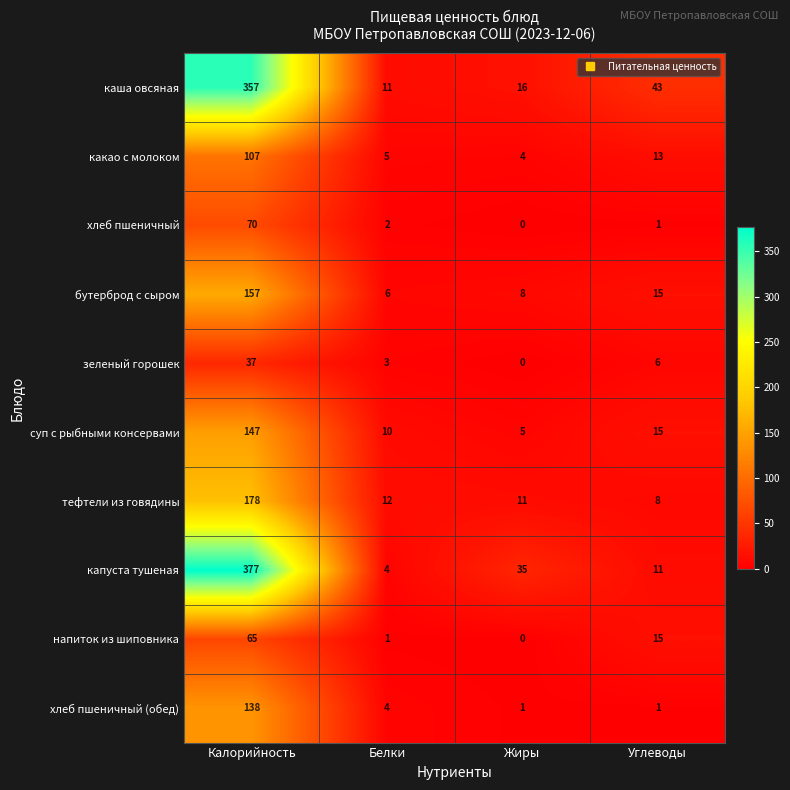

What is the difference between the second highest and second lowest values in the каша овсяная series?

27